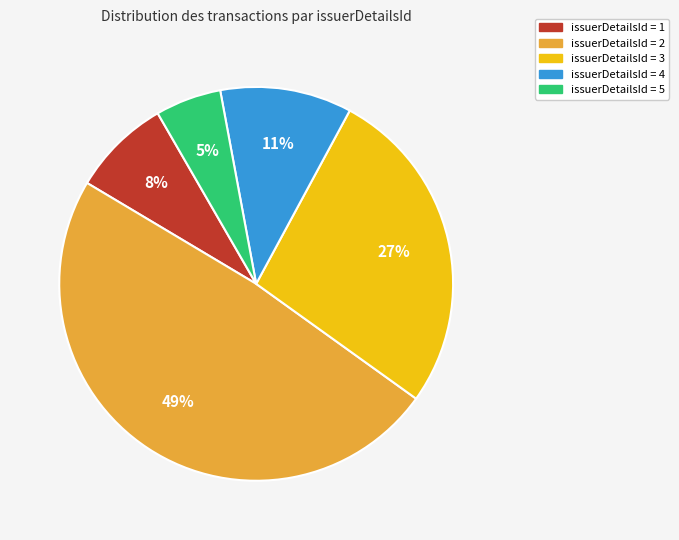

Does any single category account for the majority?

No